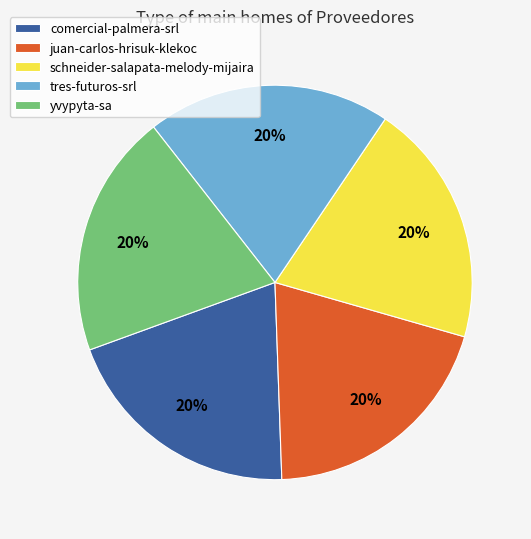

To the nearest percent, what percentage of the pie is juan-carlos-hrisuk-klekoc?

20%